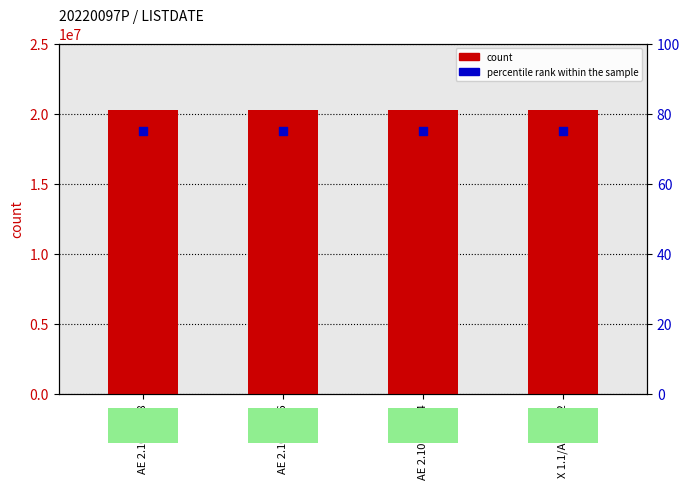

Which series contains the lowest Y value?

percentile rank within the sample